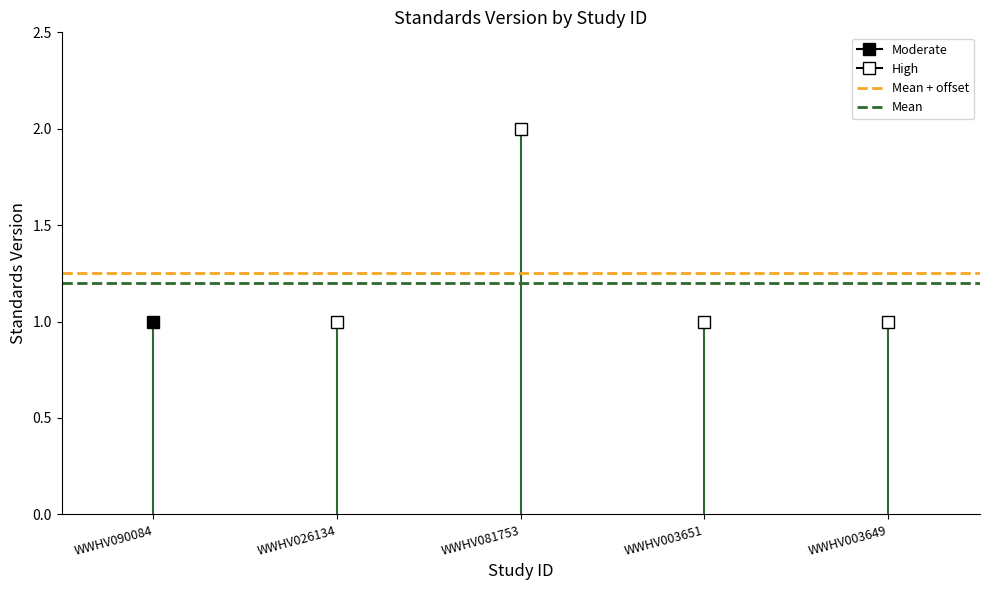

What is the value of the Mean point at the 1st from the left?

1.2